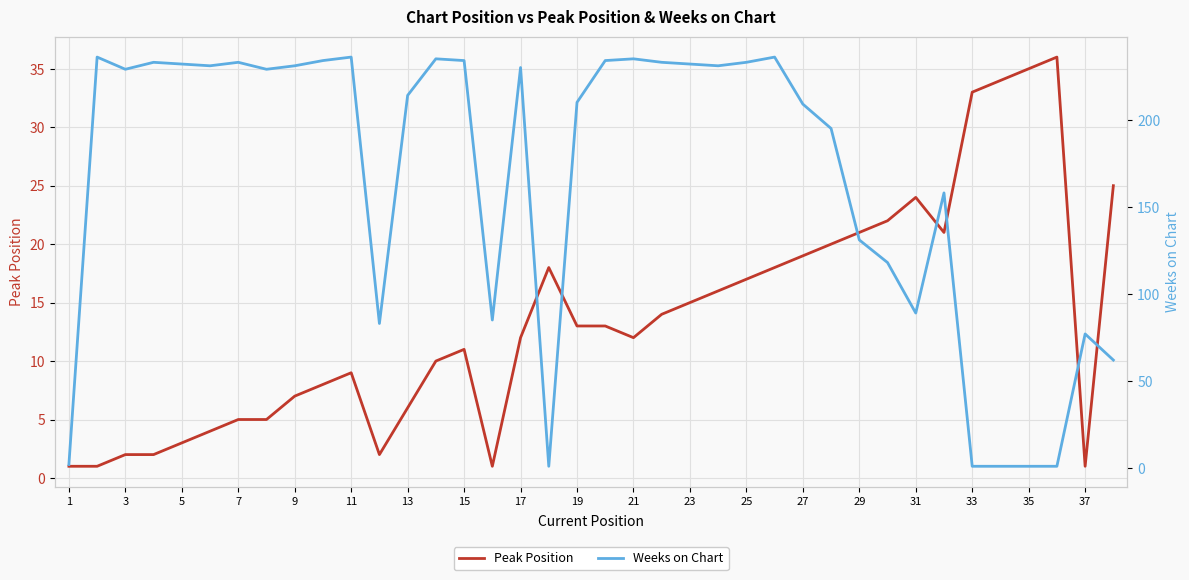

What is the greatest value displayed?

236